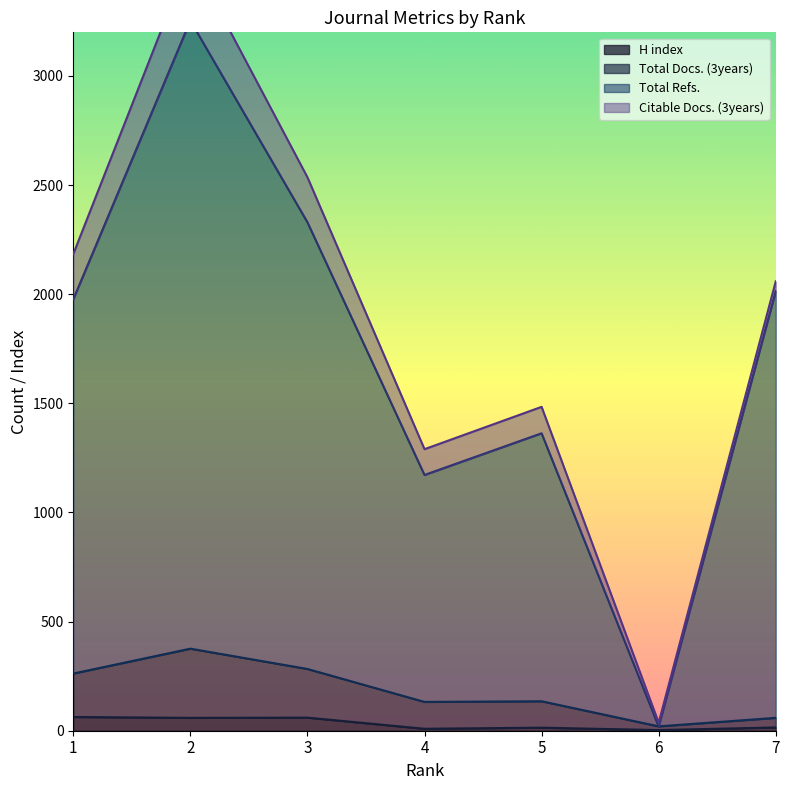

What value does the Total Refs. series have at 2?

3254